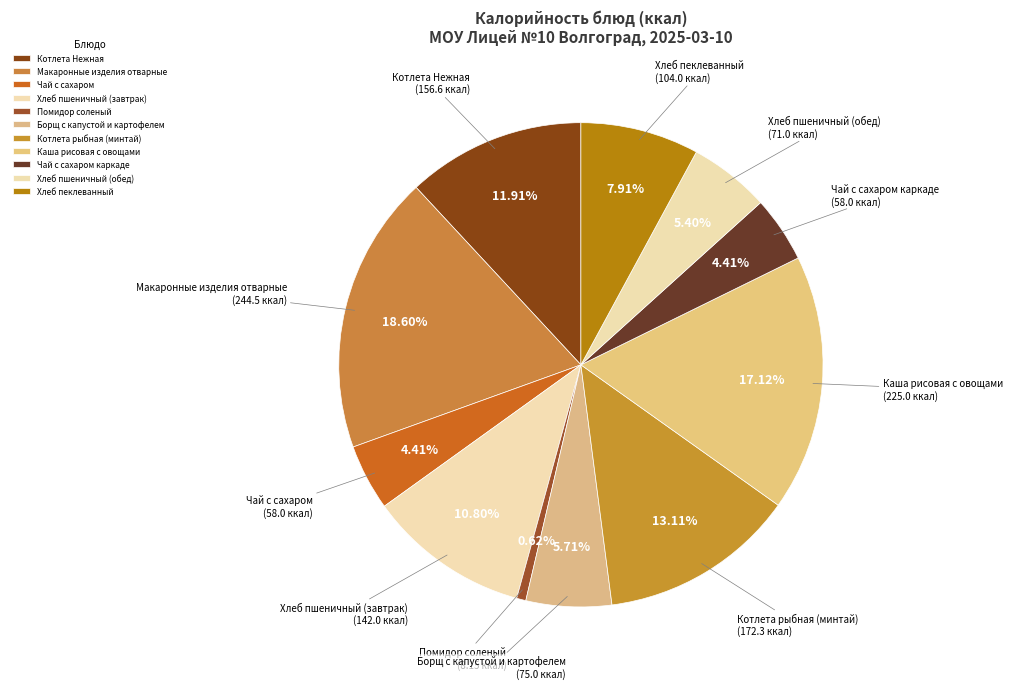

How many slices are in this pie chart?

11